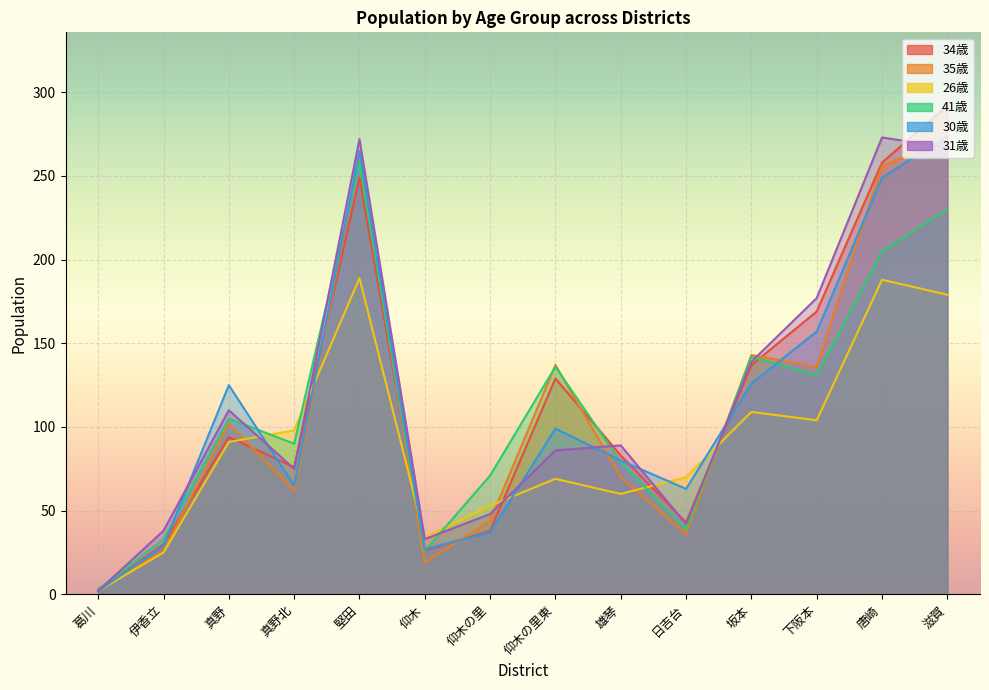

How many interior local peaks does the 31歳 series have?

4